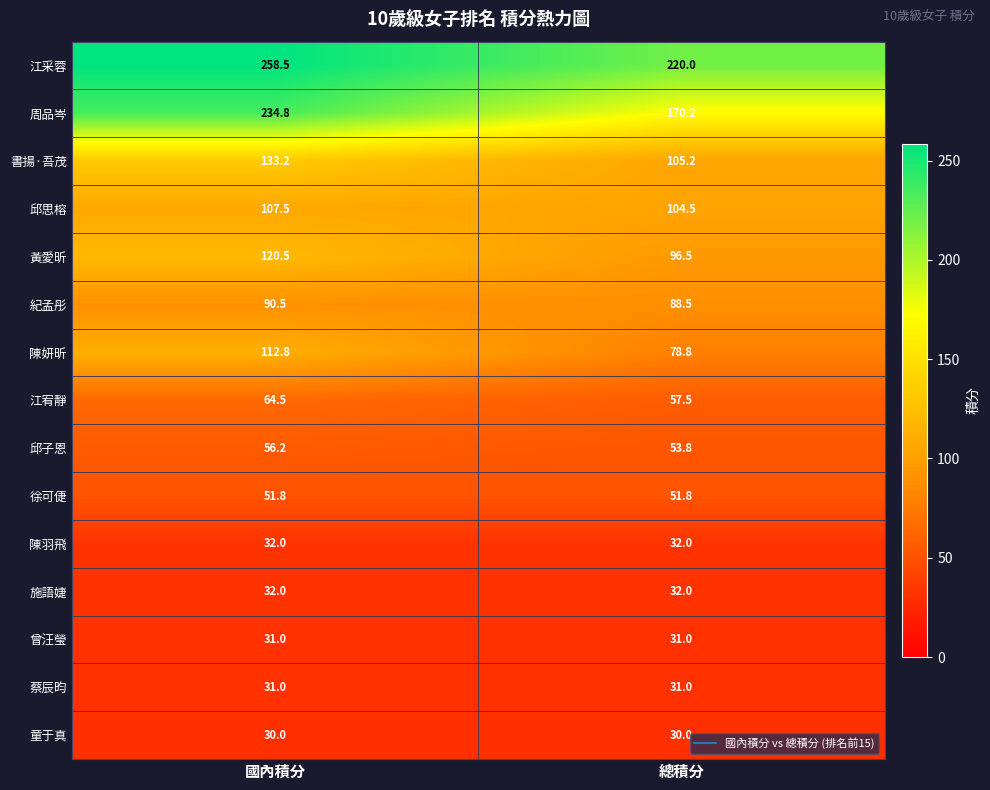

At which category is the sum across all series the highest?

國內積分